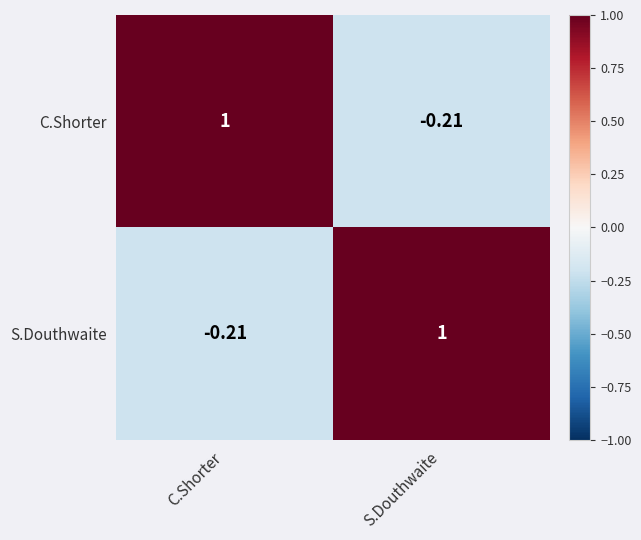

How many series are shown in this chart?

2